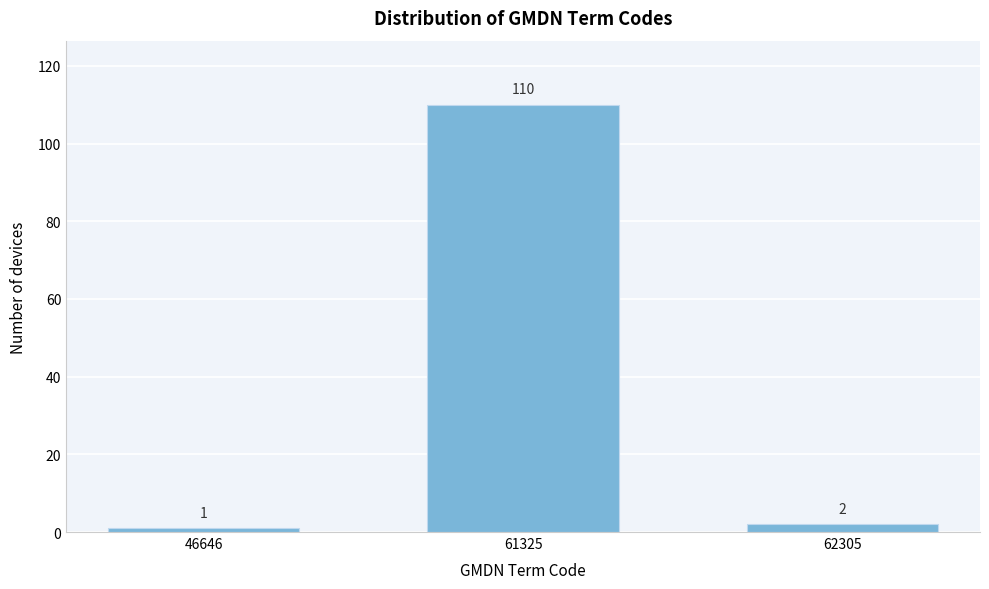

Reading right to left, list all the values displayed in this chart.

62305=2	61325=110	46646=1